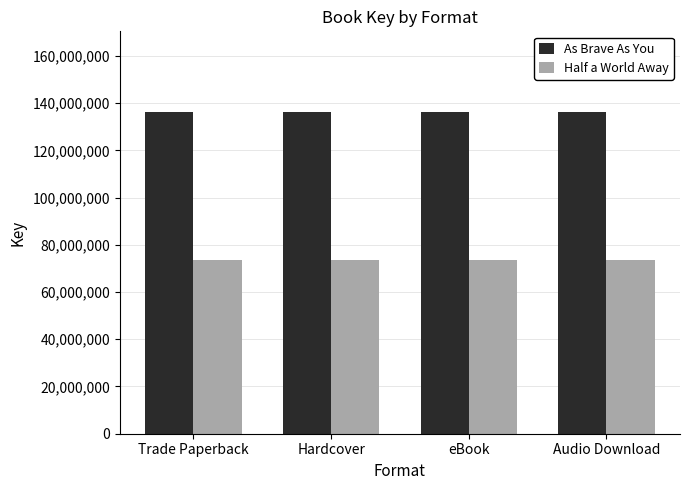

List the series in order of their overall mean, lowest first.

Half a World Away, As Brave As You